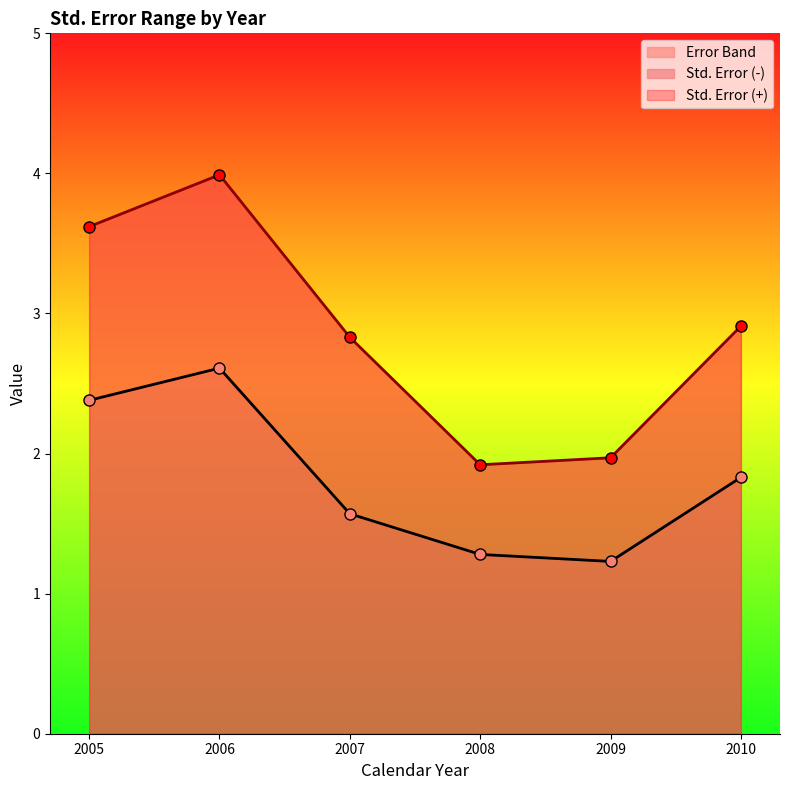

Reading right to left, what are all the values shown in this chart?

Std. Error (-): 2010=1.8	2009=1.2	2008=1.3	2007=1.6	2006=2.6	2005=2.4
Std. Error (+): 2010=2.9	2009=2.0	2008=1.9	2007=2.8	2006=4.0	2005=3.6